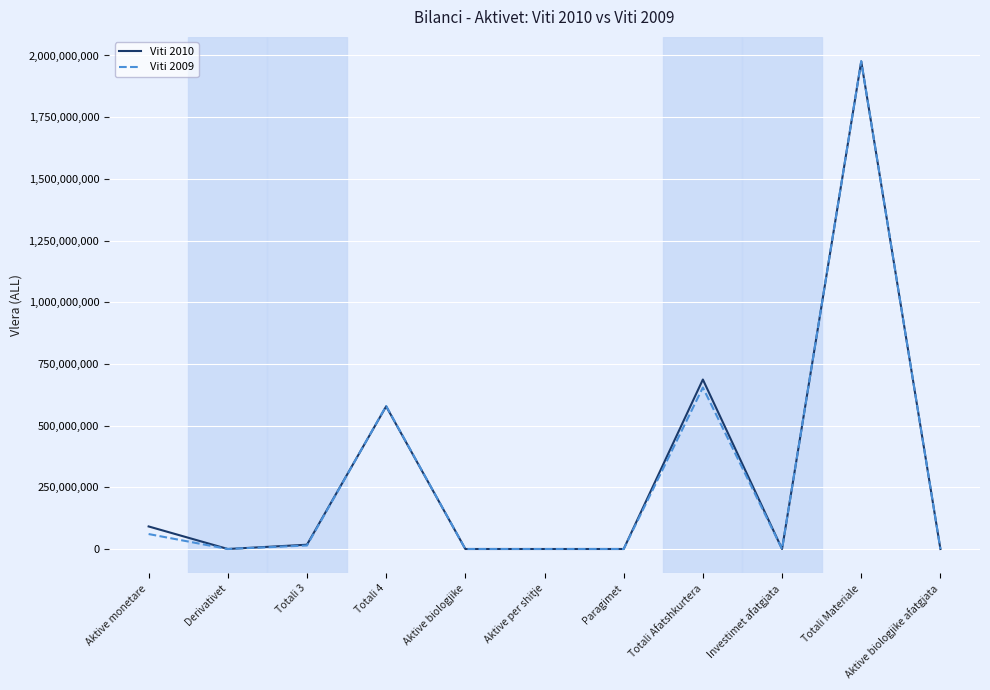

At which category is the sum across all series the highest?

Totali Materiale